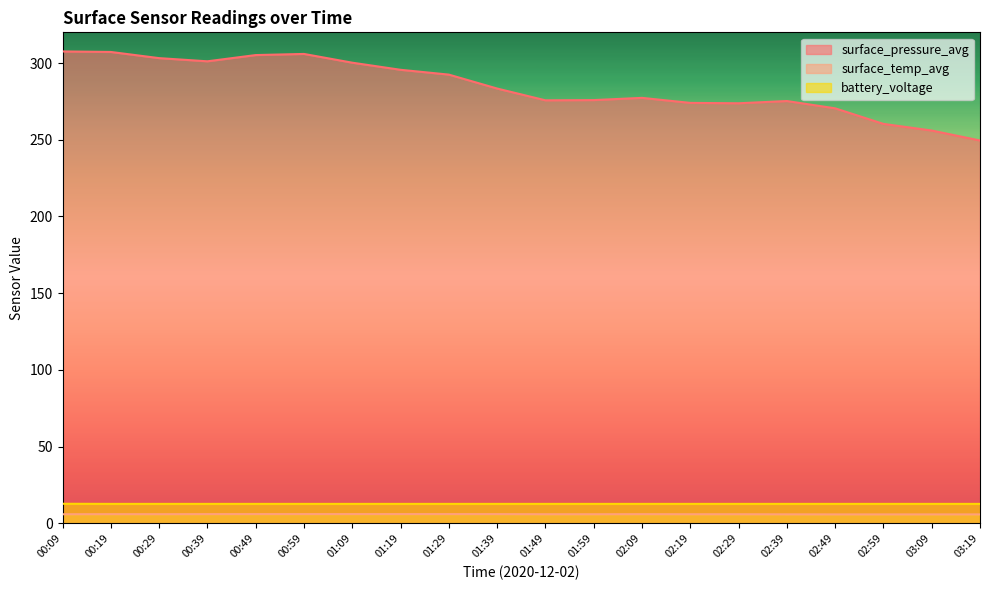

At how many categories does at least one series exceed 87?

20